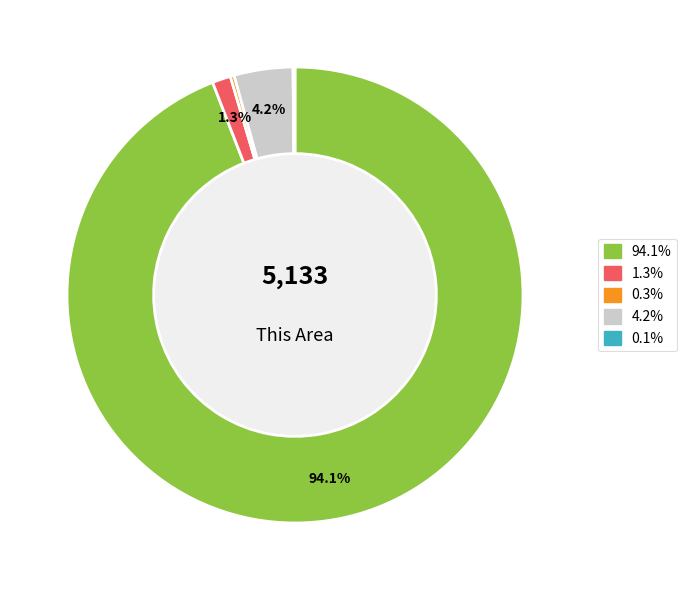

Does any single category account for the majority?

Yes